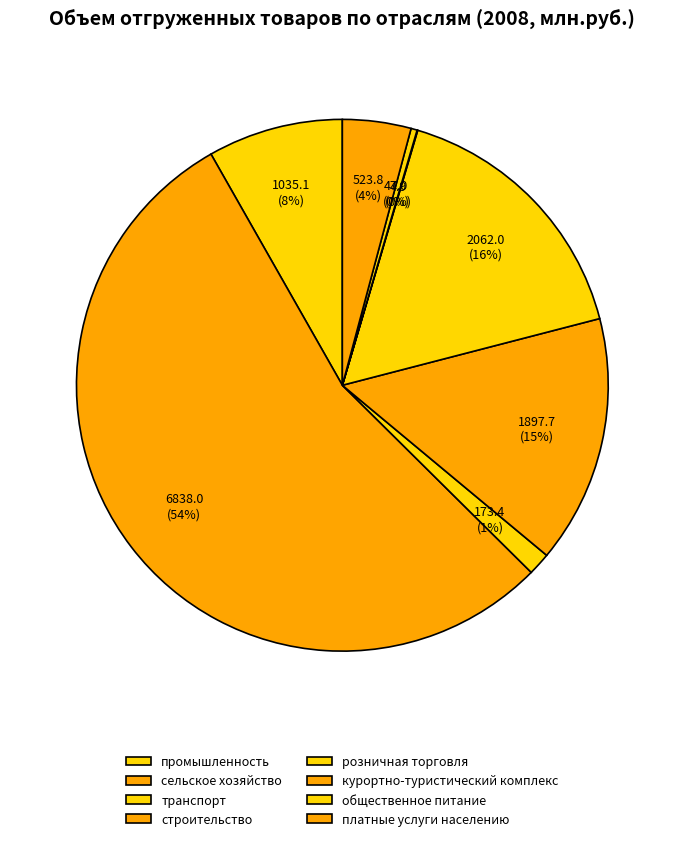

To the nearest percent, what is the average slice percentage?

12%